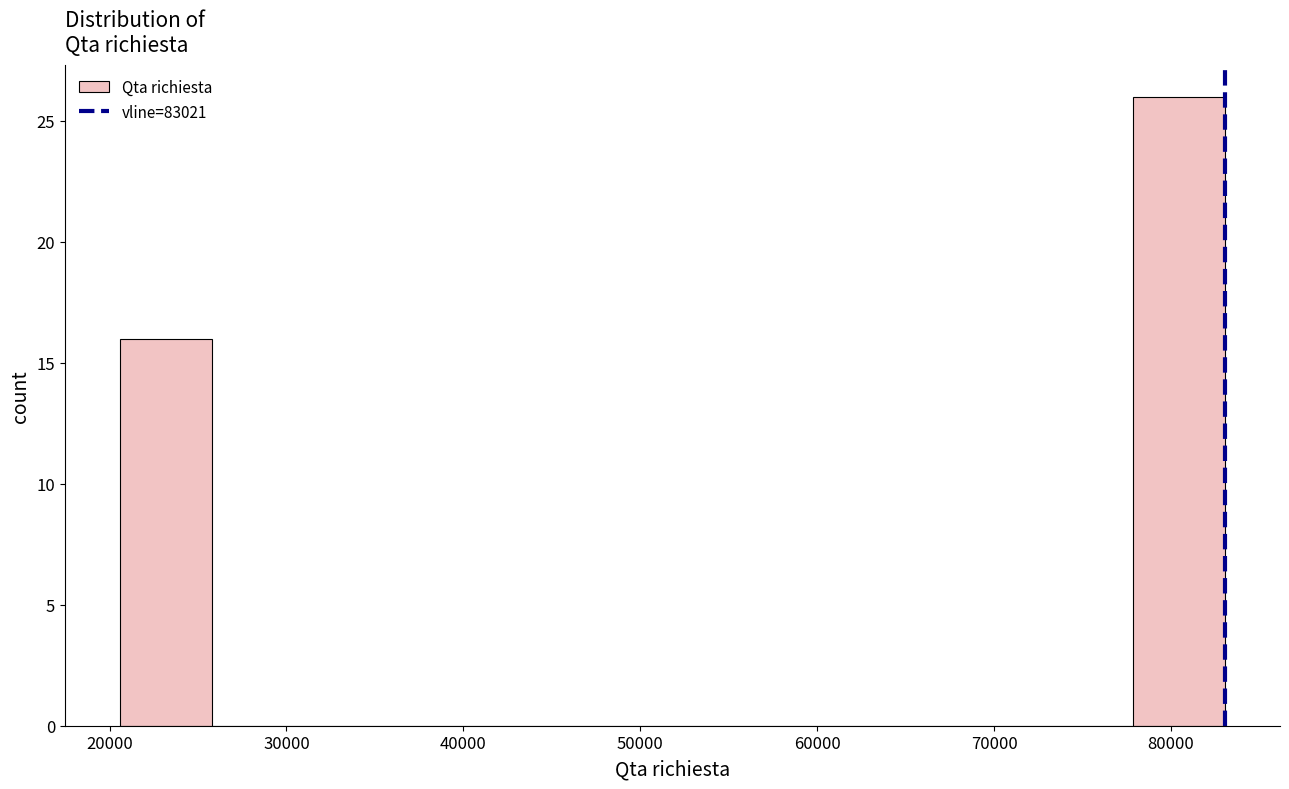

Reading left to right, list every bar in this chart as the range it spans on the x-axis followed by its height. Neither the bar edges nor the heights are printed on the chart, so give them approximately, as read against the axes.

21000 to 26000: 16
26000 to 31000: 0
31000 to 36000: 0
36000 to 41000: 0
41000 to 47000: 0
47000 to 52000: 0
52000 to 57000: 0
57000 to 62000: 0
62000 to 67000: 0
67000 to 73000: 0
73000 to 78000: 0
78000 to 83000: 26